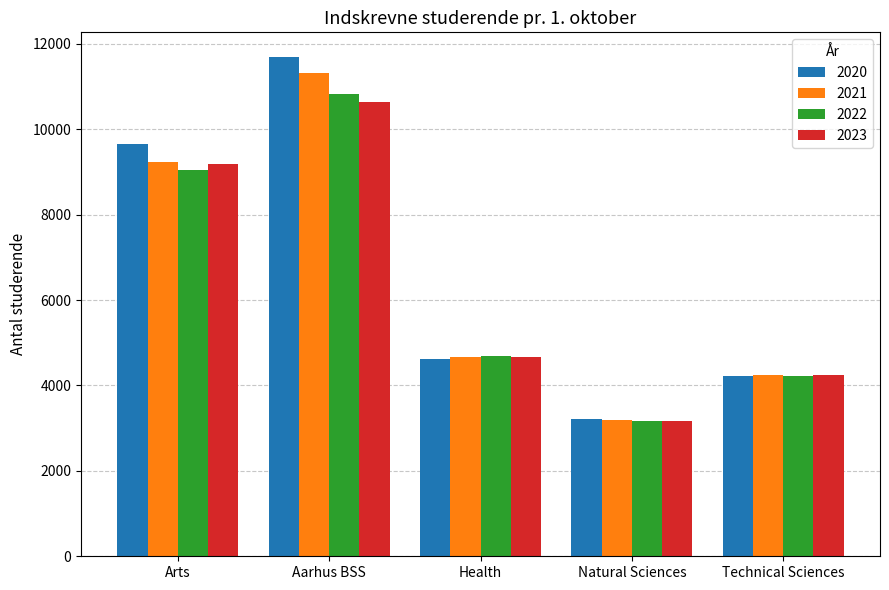

What is the label of the 5th bar from the right?

Arts